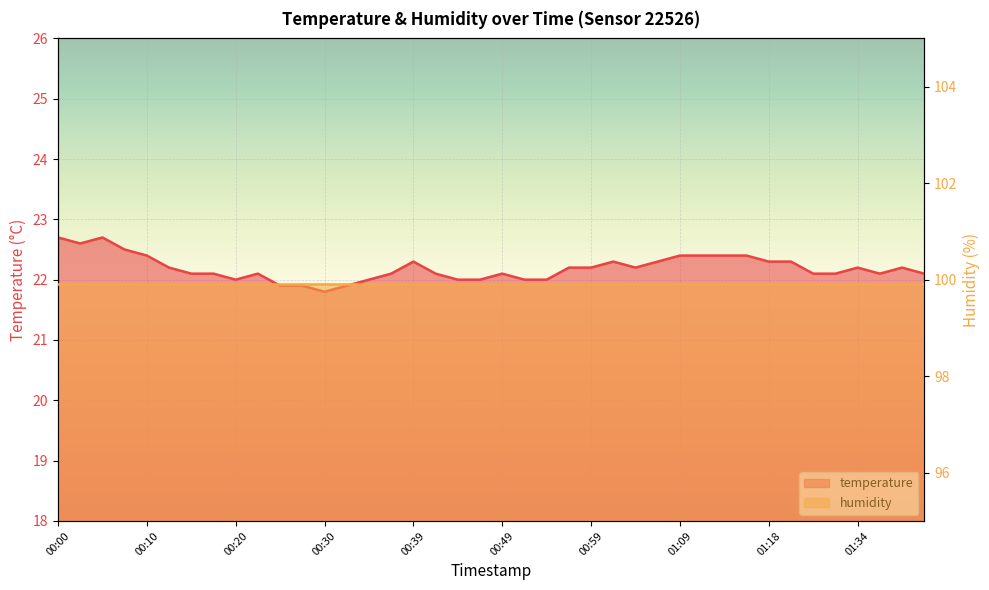

What is the label of the 27th point from the left?

01:04